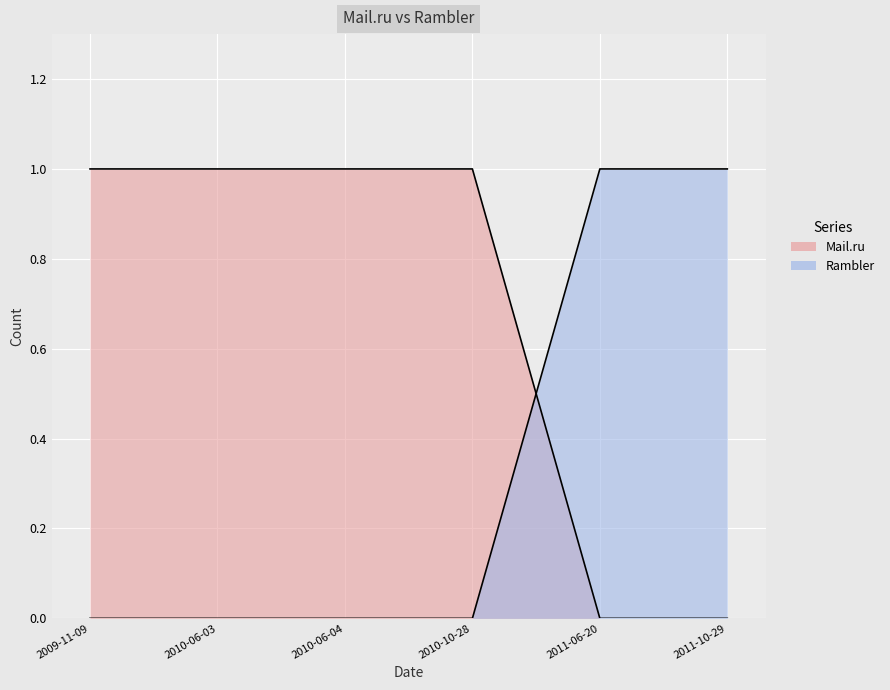

Which series ends up on top after the final intersection of Rambler and Mail.ru?

Rambler